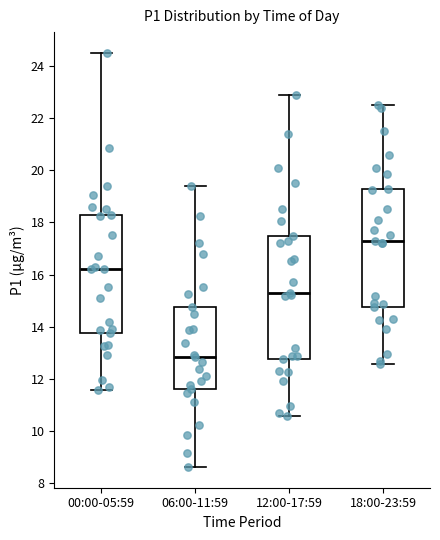

Where is the upper edge of the box for 00:00-05:59 on the y-axis? The values are not printed on the chart, so give them approximately, as read against the axis.

18.4